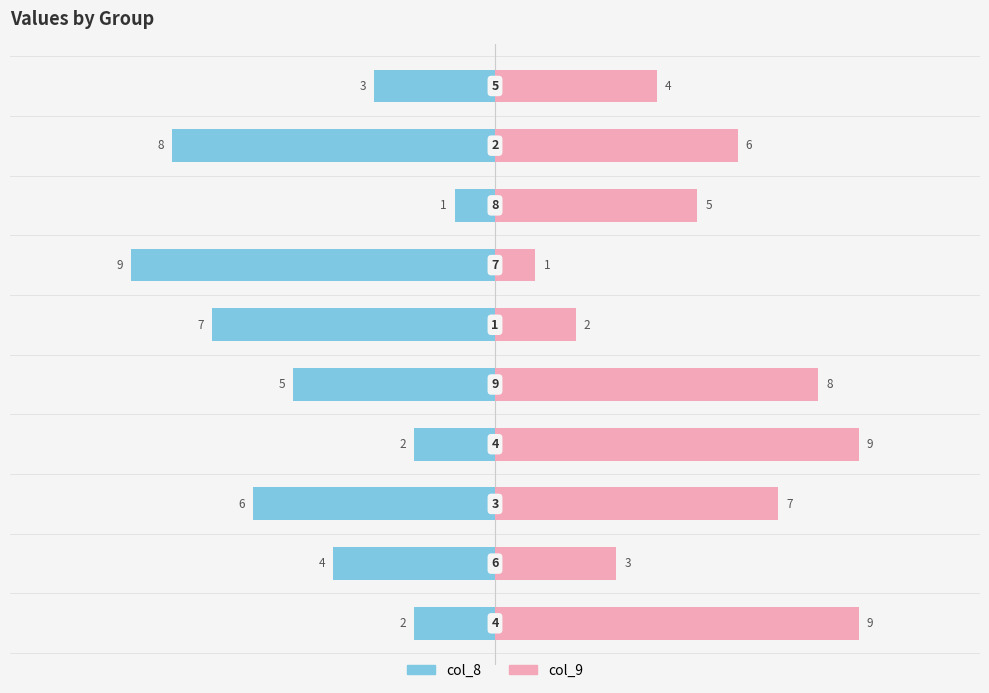

Which series has the largest range (max minus min)?

col_8